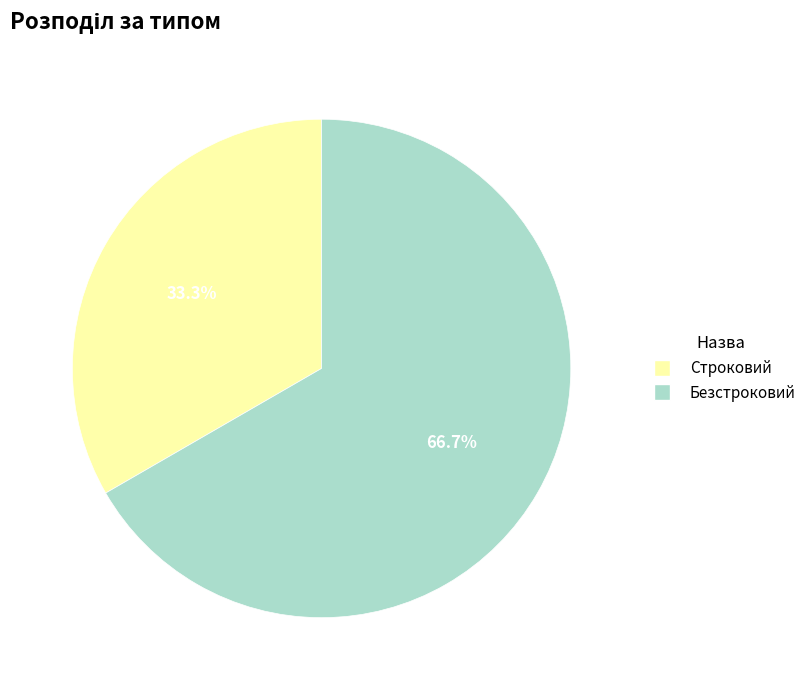

Rank the categories by value from lowest to highest.

Строковий, Безстроковий